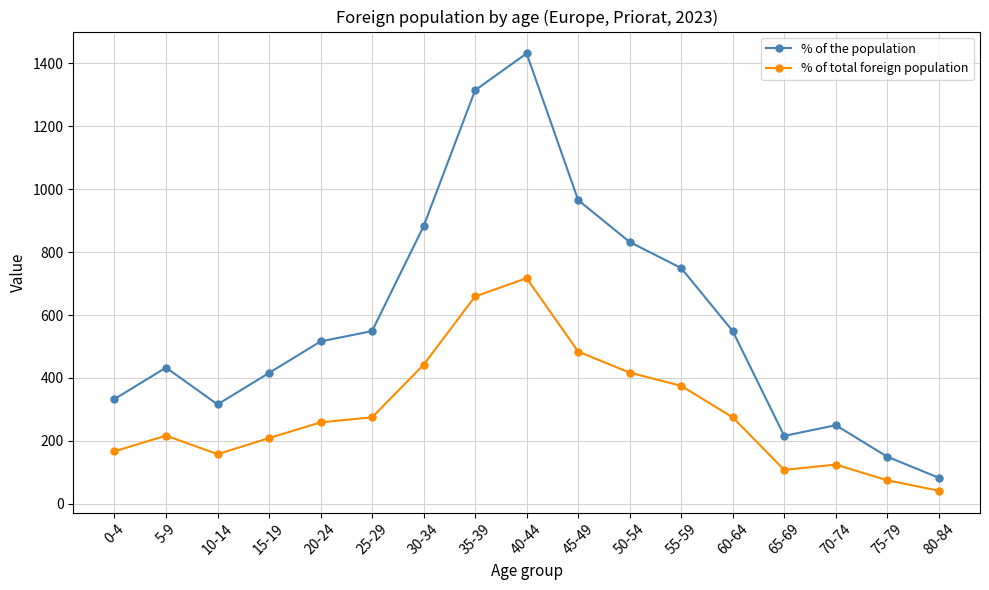

List the series in order of their overall mean, highest first.

% of the population, % of total foreign population